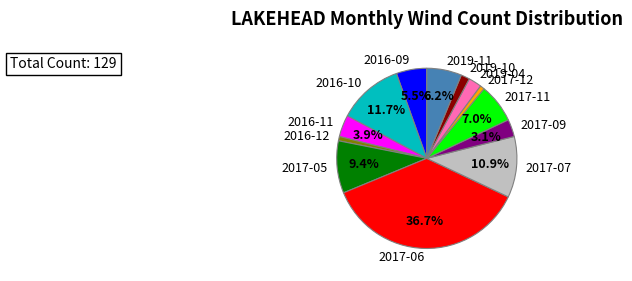

Is 2017-11 the majority of the pie?

No